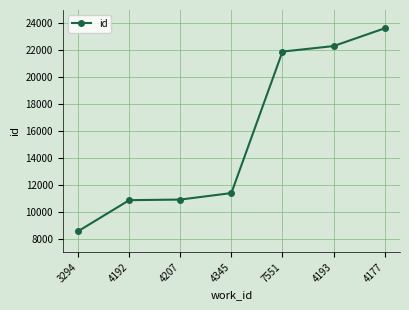

Where is the data nearest to the value 16099?

4345